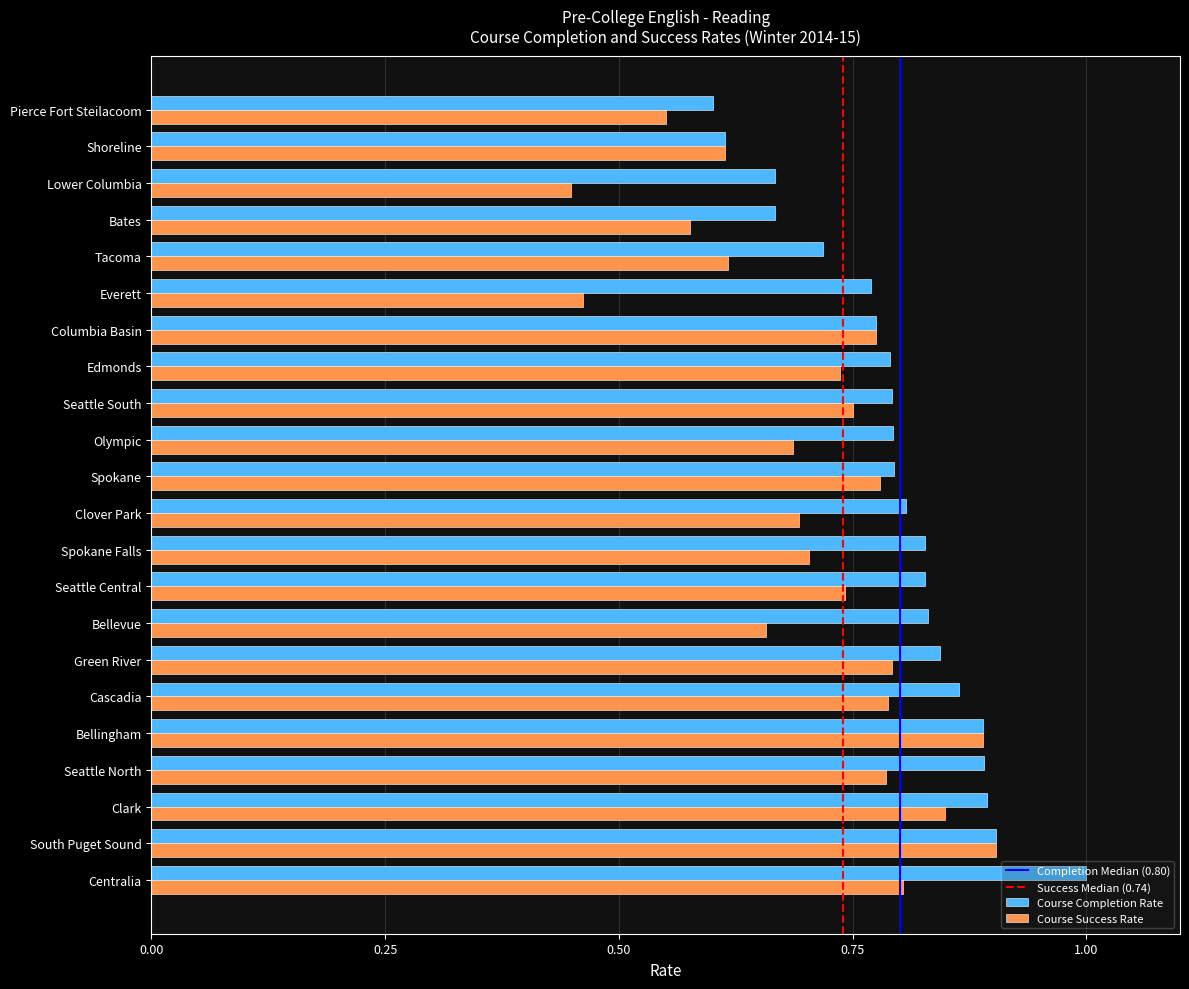

The value of Course Completion Rate at Tacoma is 0.7. True or false?

True